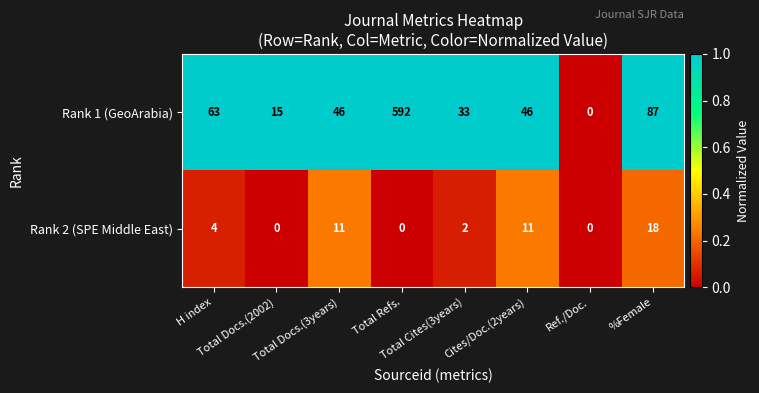

Which series has the widest spread of values?

Rank 1 (GeoArabia)